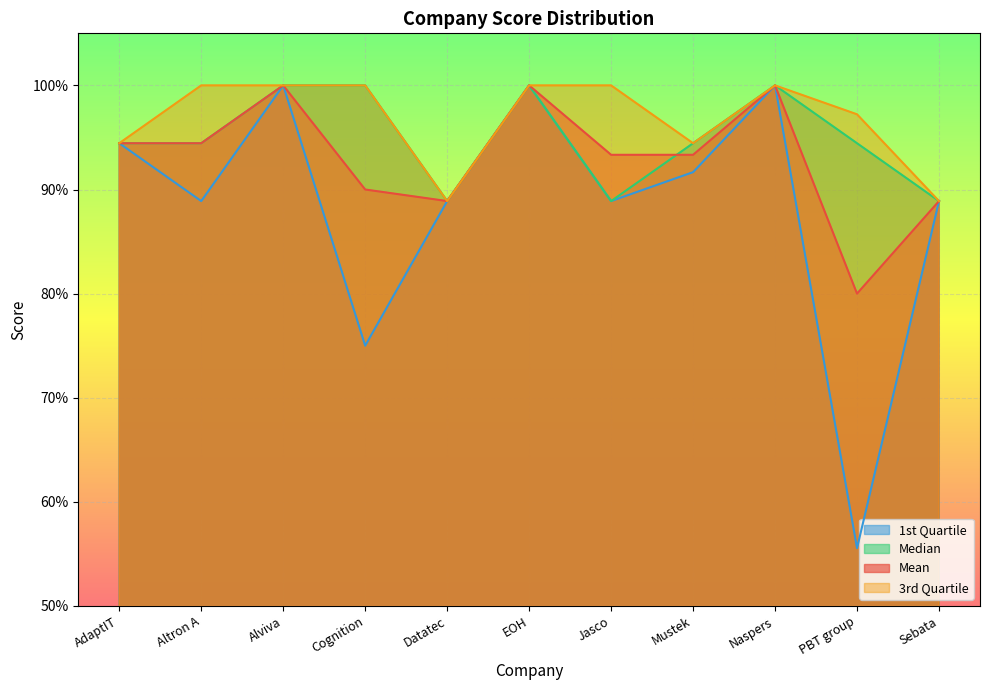

In 3rd Quartile, how many points are higher than both neighbors (excluding endpoints)?

1